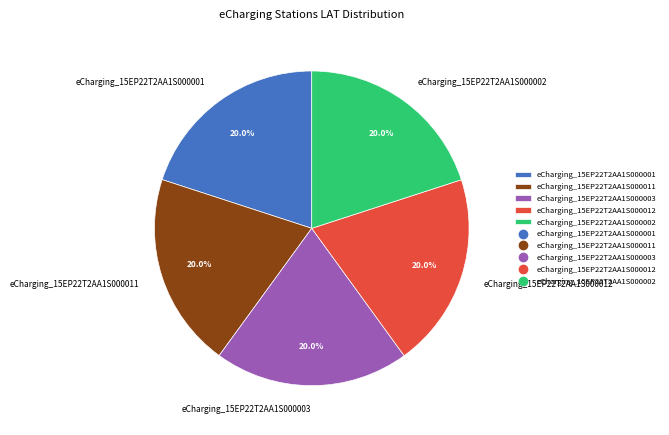

To the nearest percent, what portion does eCharging_15EP22T2AA1S000011 represent?

20%